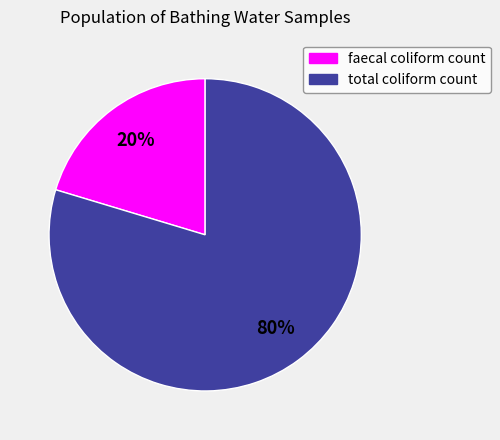

Which has a higher value, total coliform count or faecal coliform count?

total coliform count